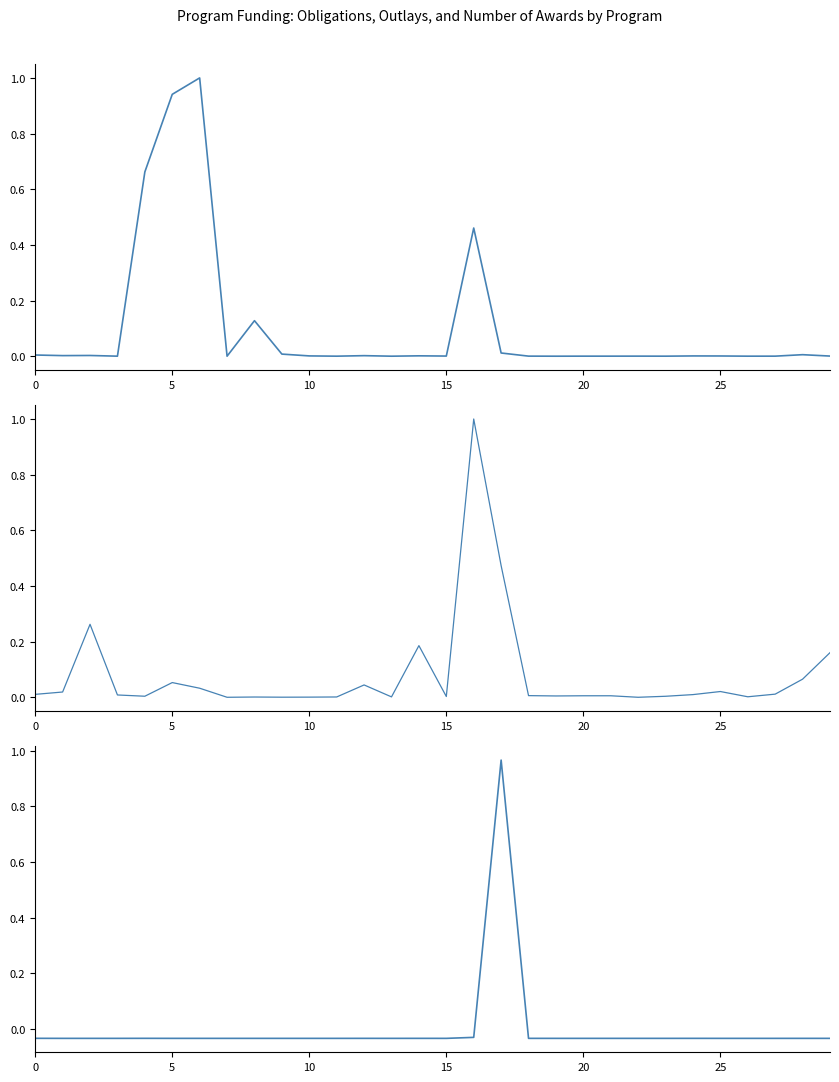

True or false: Obligations (normalized) has a value of 0.0 at 12.

False